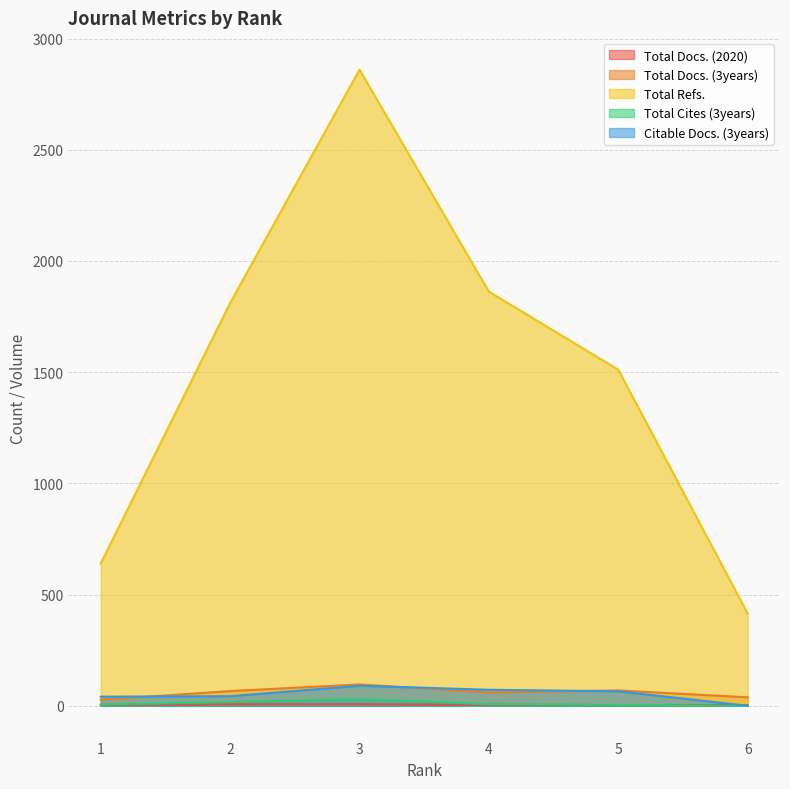

What is the value of the Total Docs. (2020) point at the 5th from the left?

3